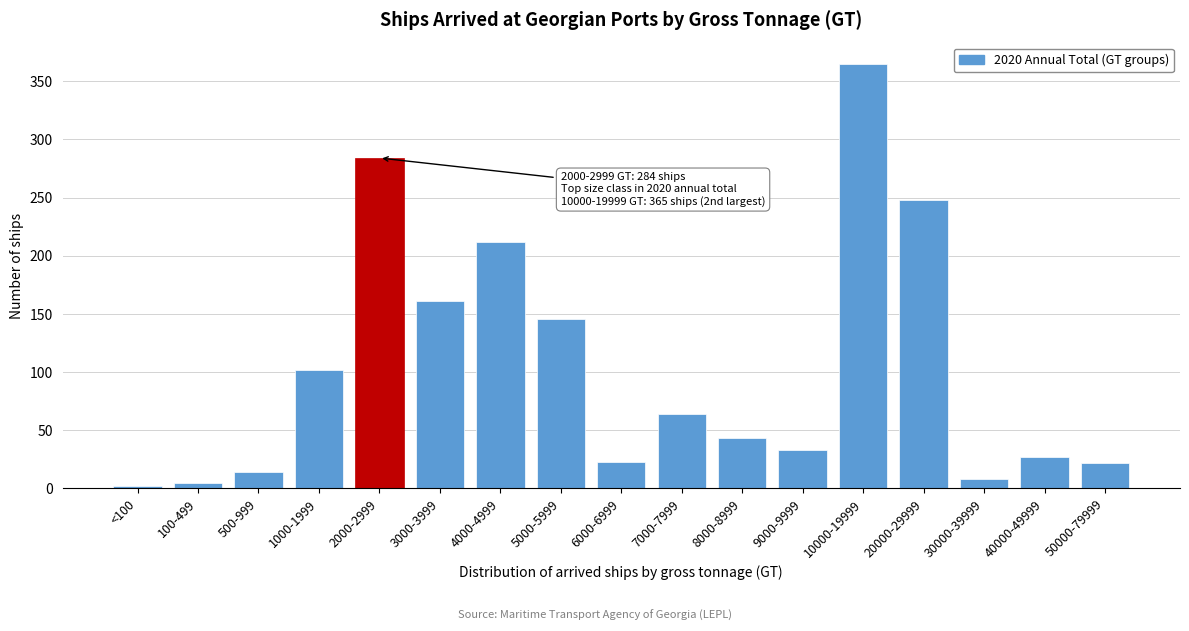

What position from the left is 50000-79999?

17